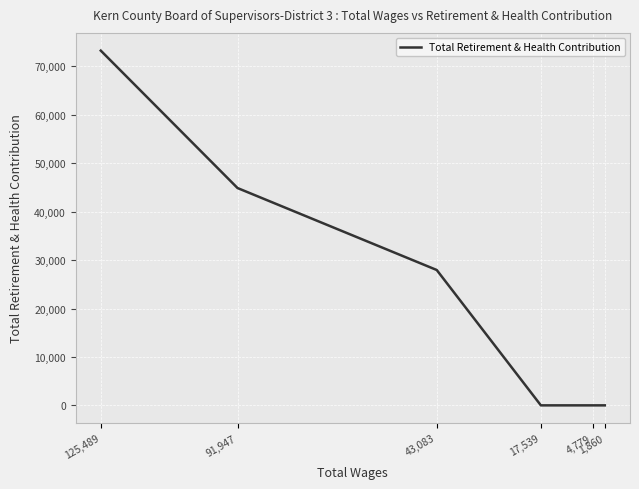

What is the difference between the values at 1,860 and 43,083?

27957